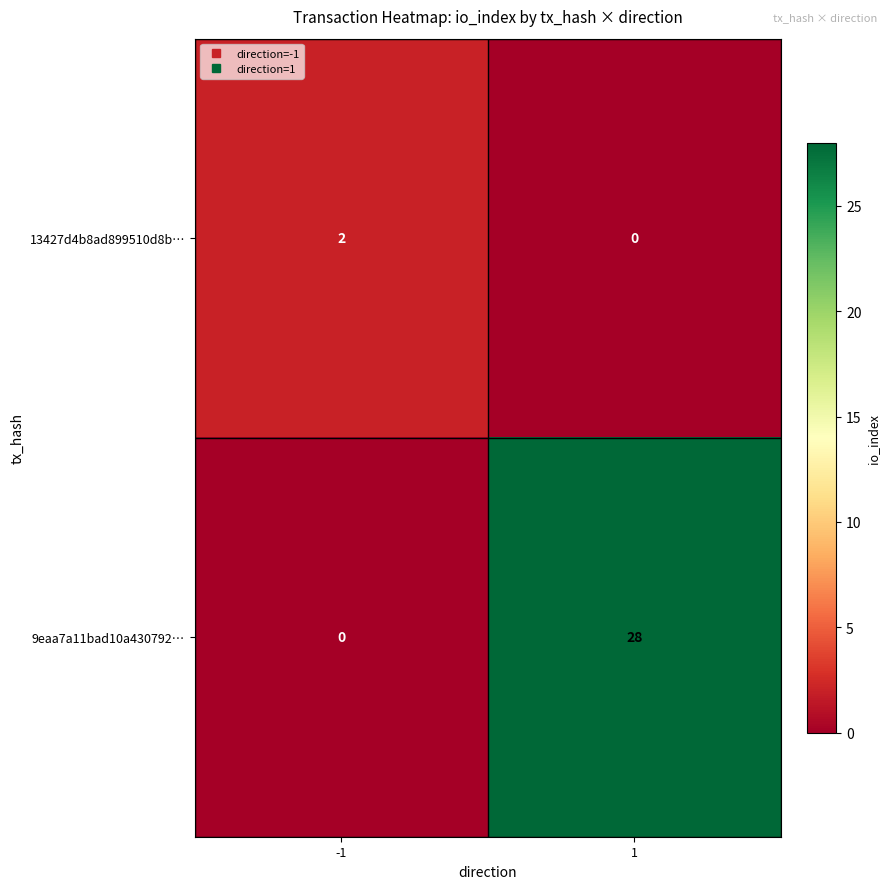

True or false: 9eaa7a11bad10a430792… has a value of 0 at -1.

True